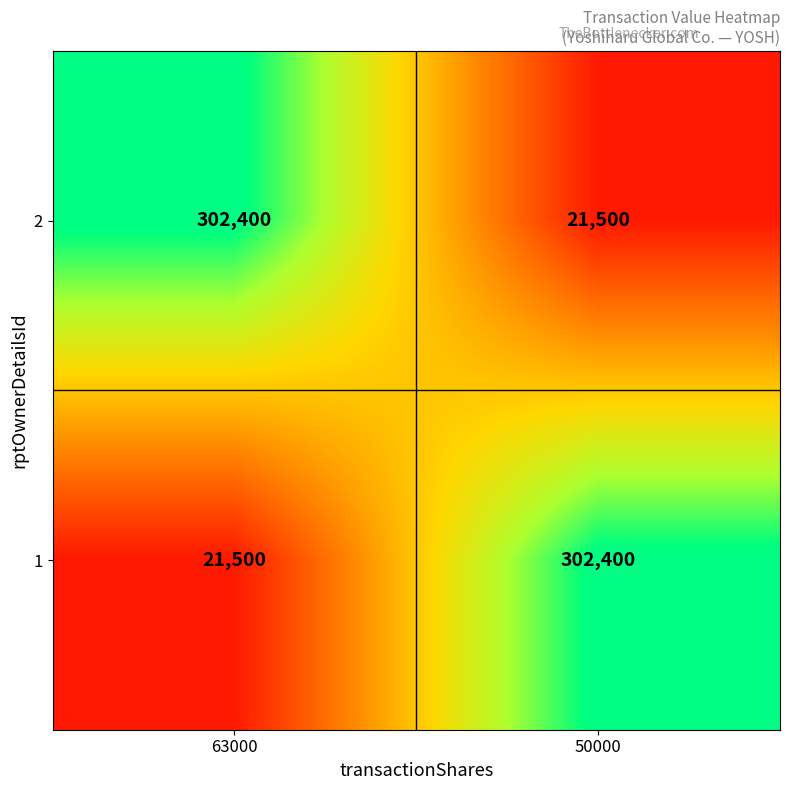

True or false: 1 has a value of 88300 at 50000.

False